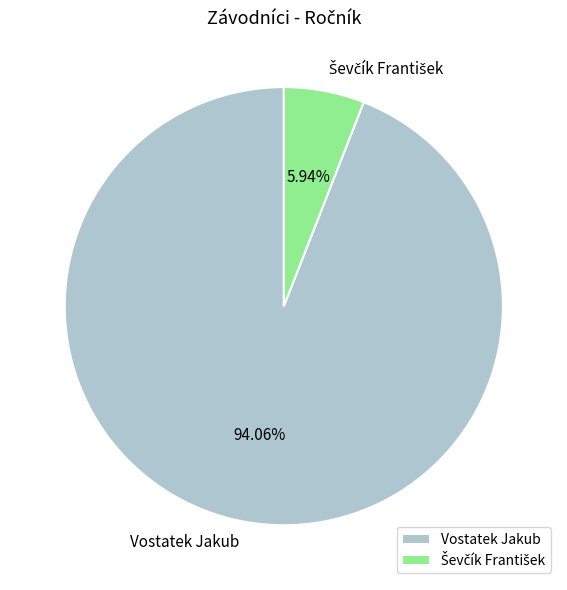

Is there any slice that represents more than half of the pie?

Yes